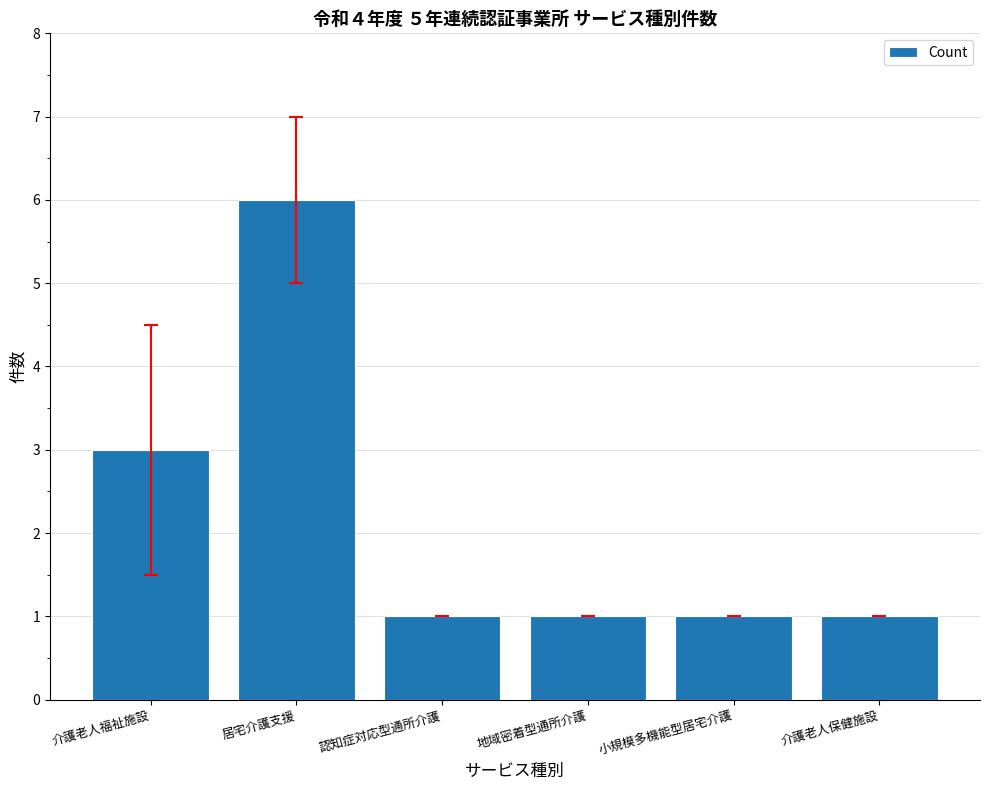

What is the ratio of the value at 小規模多機能型居宅介護 to the value at 地域密着型通所介護?

1.0